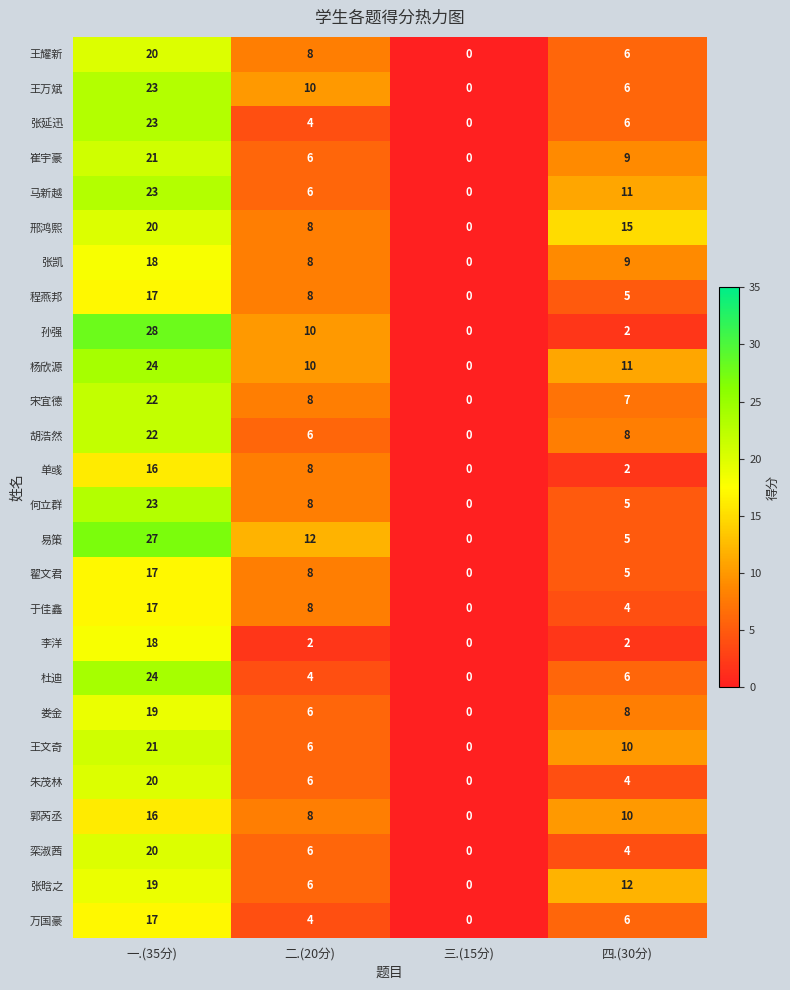

What is the highest value of the 易策 series?

27